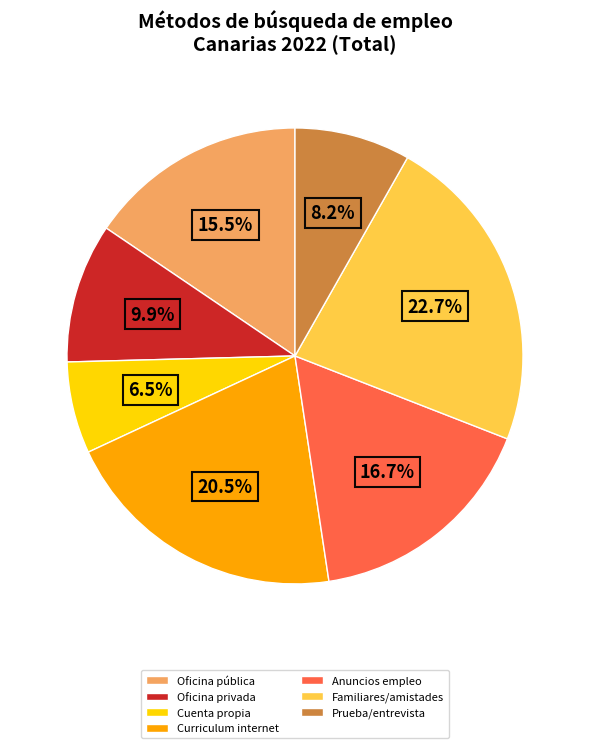

What percentage is NOT represented by Oficina pública?

84.5%